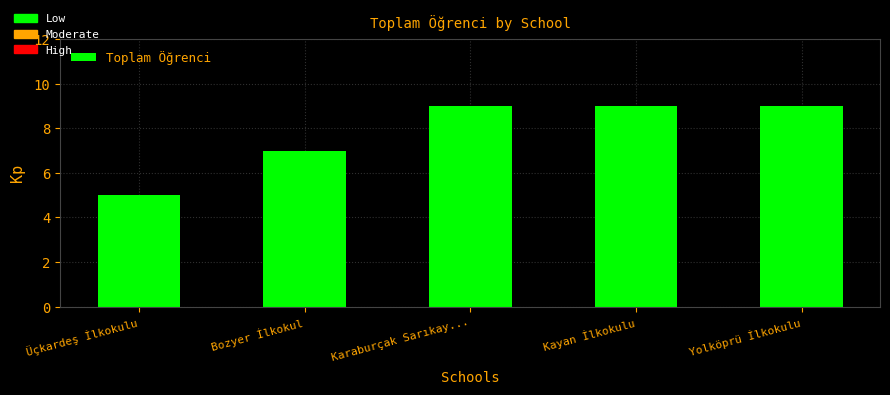

Read the value at Üçkardeş İlkokulu.

5